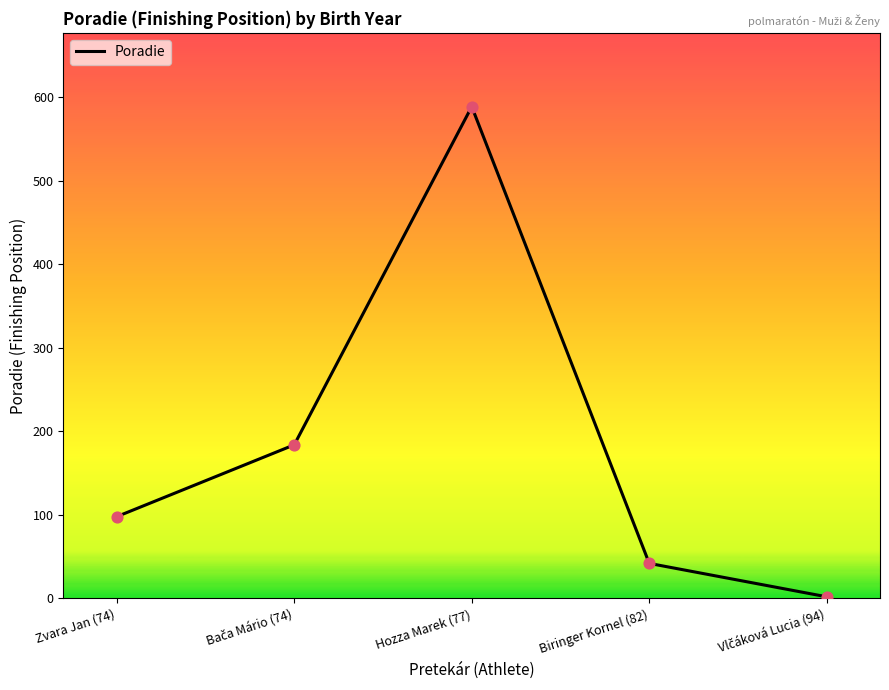

Which has a higher value, Hozza Marek (77) or Zvara Jan (74)?

Hozza Marek (77)